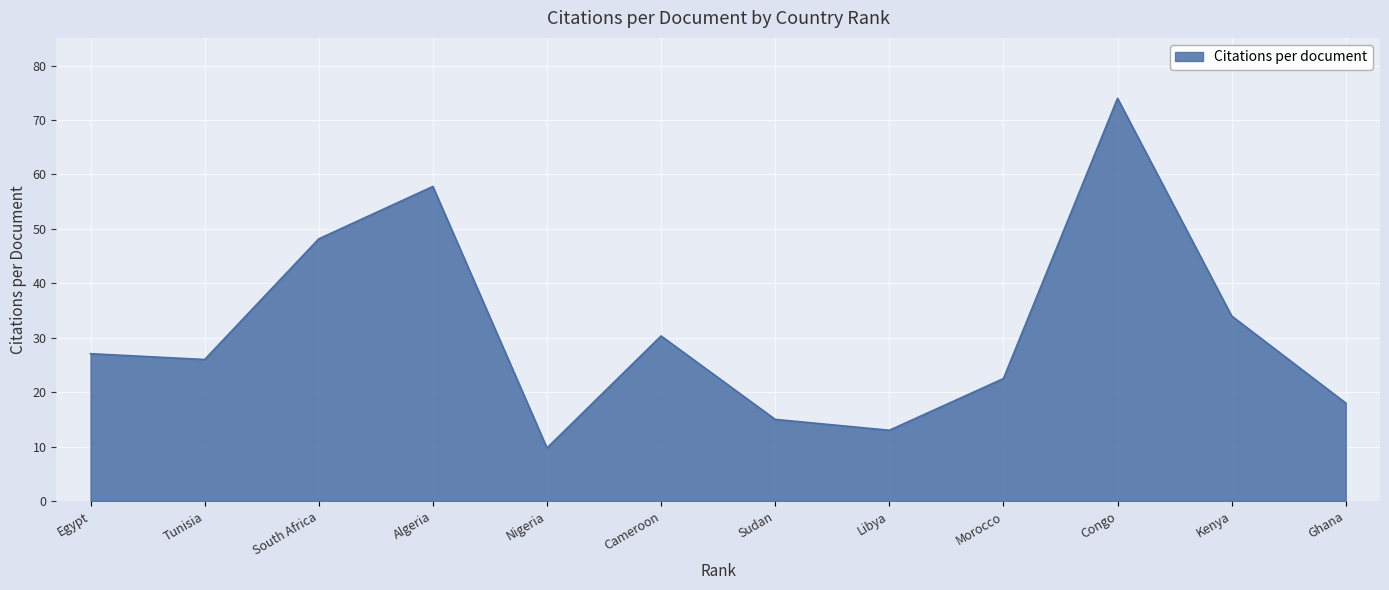

Between Morocco and South Africa, which is larger?

South Africa